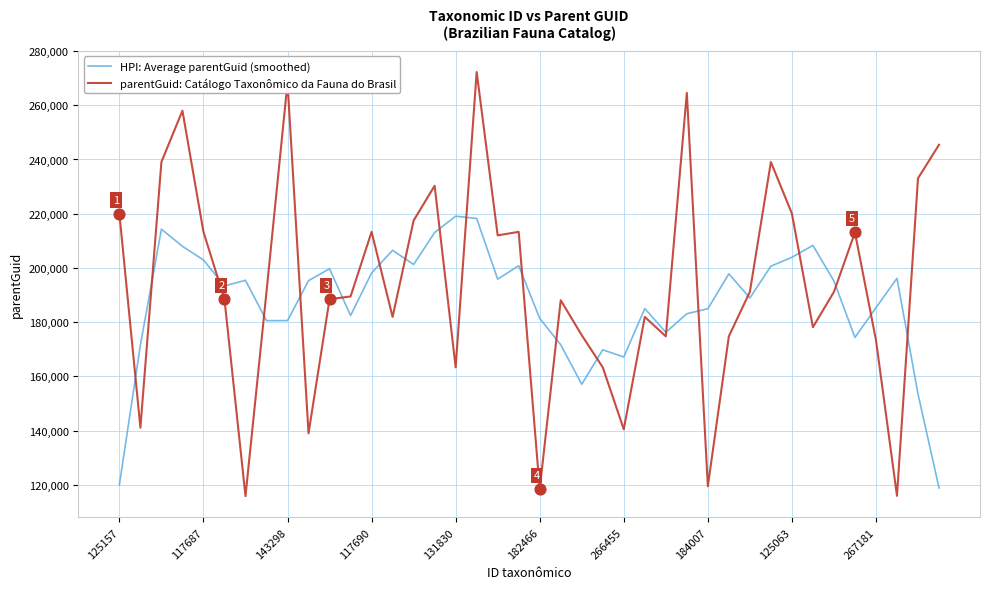

List the series in order of their peak value, highest first.

parentGuid: Catálogo Taxonômico da Fauna do Brasil, HPI: Average parentGuid (smoothed)